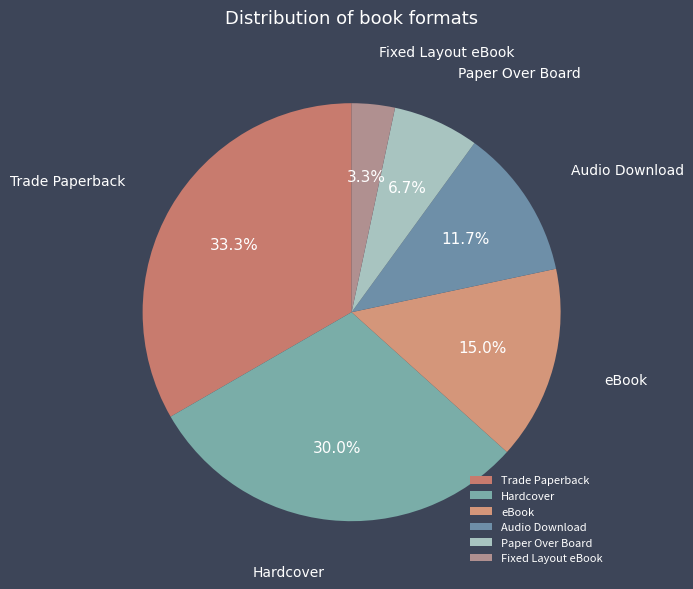

What is the total percentage of eBook and Trade Paperback?

48.3%